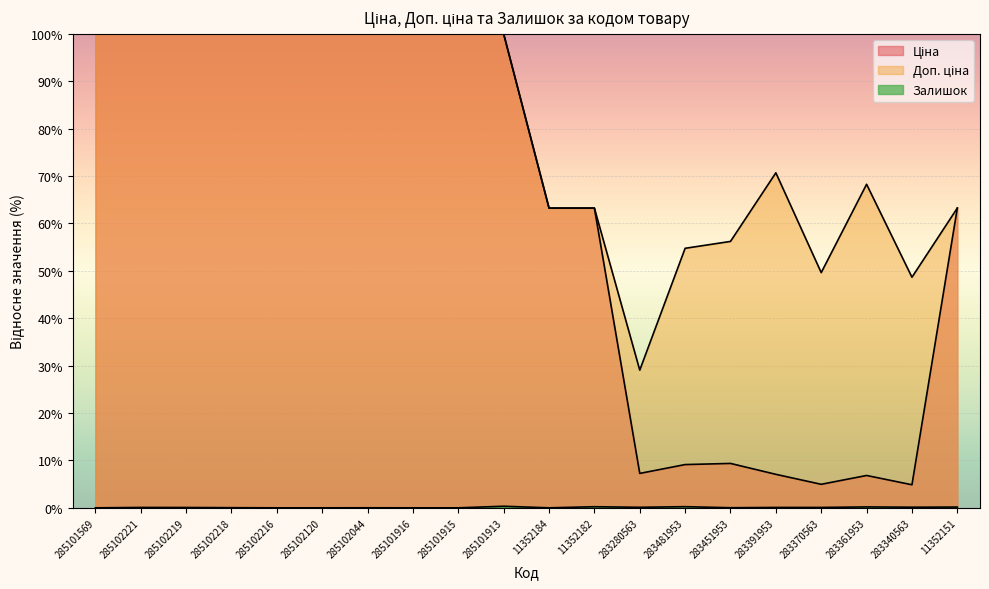

What is the sum of all Ціна values?

1239.2